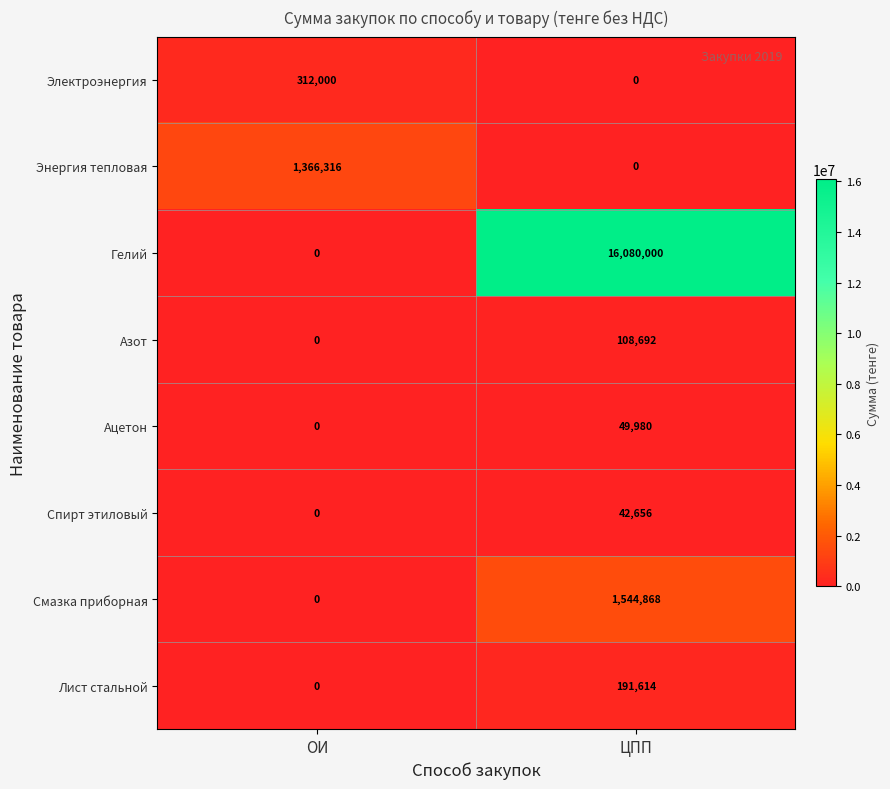

Reading left to right, list all the values displayed in this chart.

Электроэнергия: ОИ=312000	ЦПП=0
Энергия тепловая: ОИ=1366316	ЦПП=0
Гелий: ОИ=0	ЦПП=16080000
Азот: ОИ=0	ЦПП=108692
Ацетон: ОИ=0	ЦПП=49980
Спирт этиловый: ОИ=0	ЦПП=42656
Смазка приборная: ОИ=0	ЦПП=1544868
Лист стальной: ОИ=0	ЦПП=191614